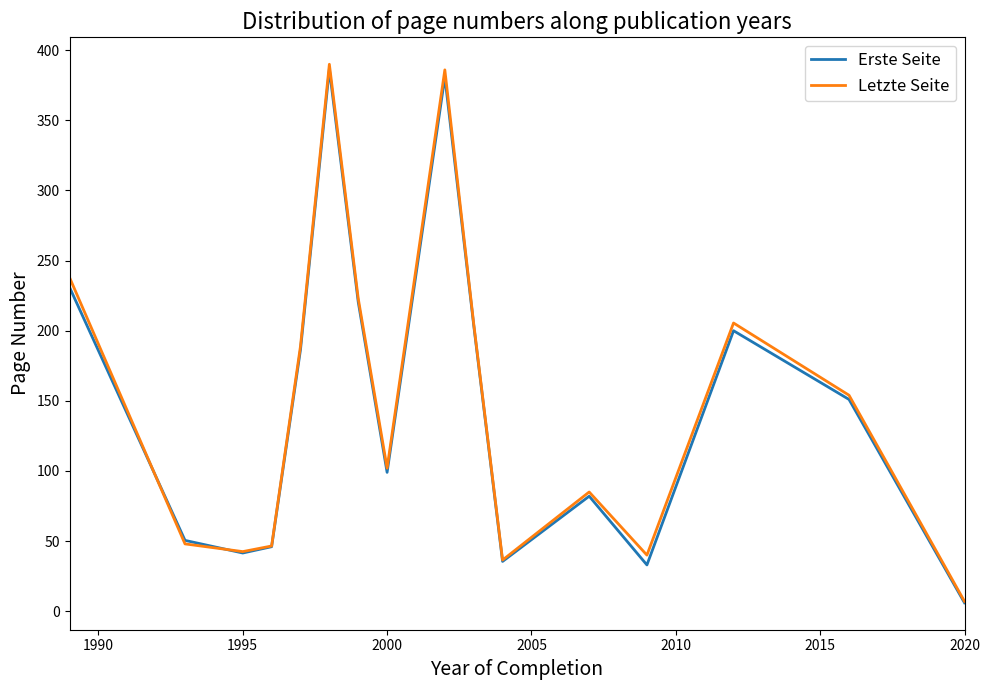

Which series has the widest spread of values?

Letzte Seite